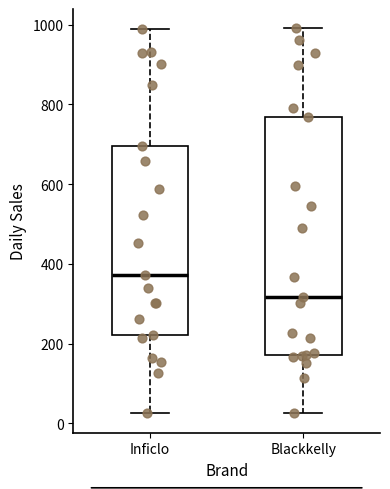

Which box is the tallest, from its lower edge to its upper edge?

Blackkelly